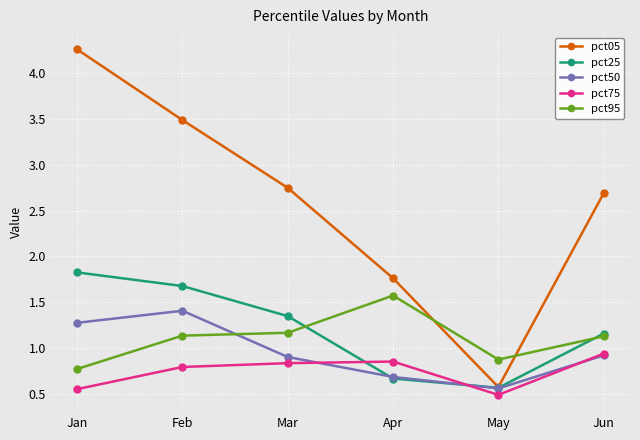

Which category has the highest value across all series?

Jan